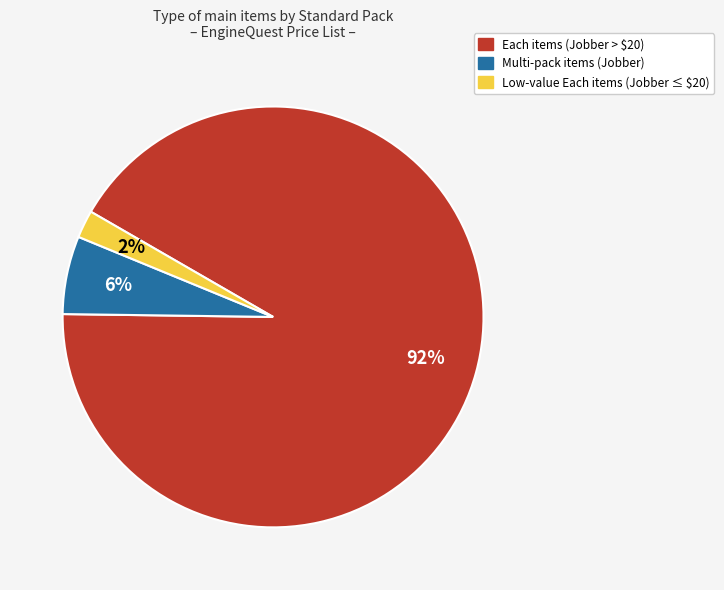

The Low-value Each items (Jobber ≤ $20) slice represents 2% of the pie. True or false?

True